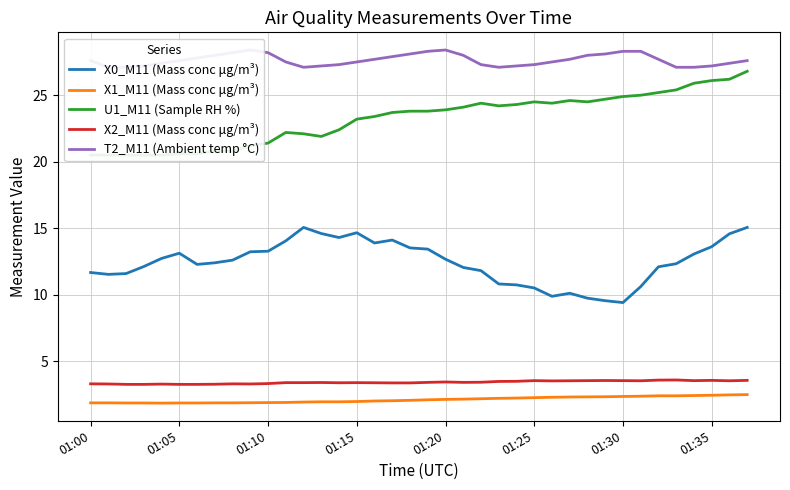

Is it true that U1_M11 (Sample RH %) equals 31.6 at 8?

False